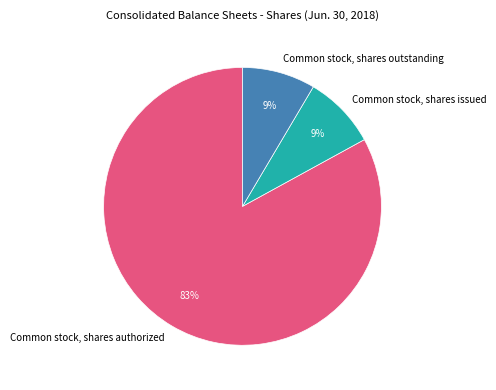

What is the largest slice in the pie chart?

Common stock, shares authorized